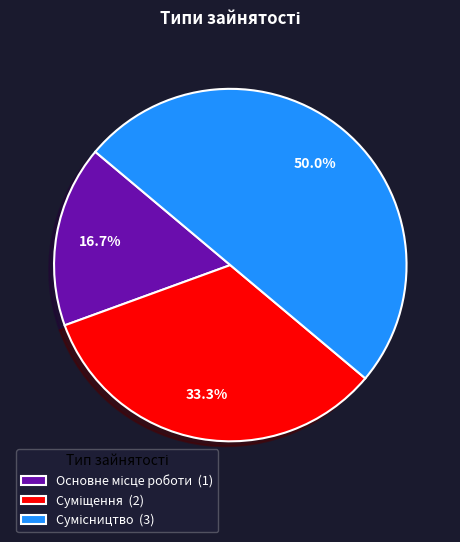

Is Суміщення the majority of the pie?

No